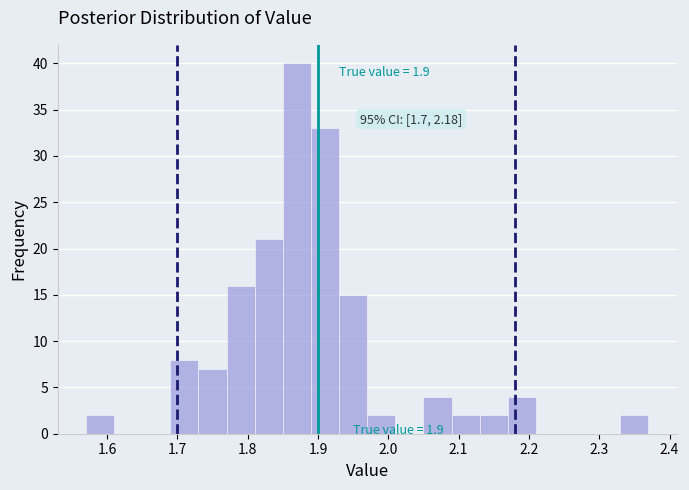

Which range on the x-axis has the tallest bar?

1.85 to 1.89